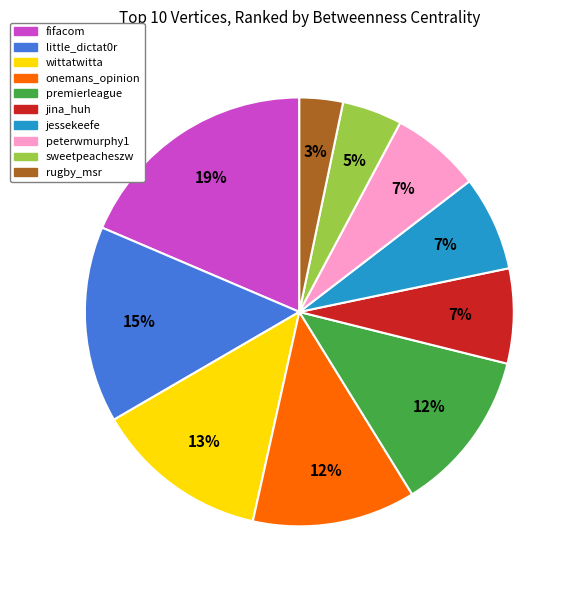

Which category has the biggest portion of the pie?

fifacom